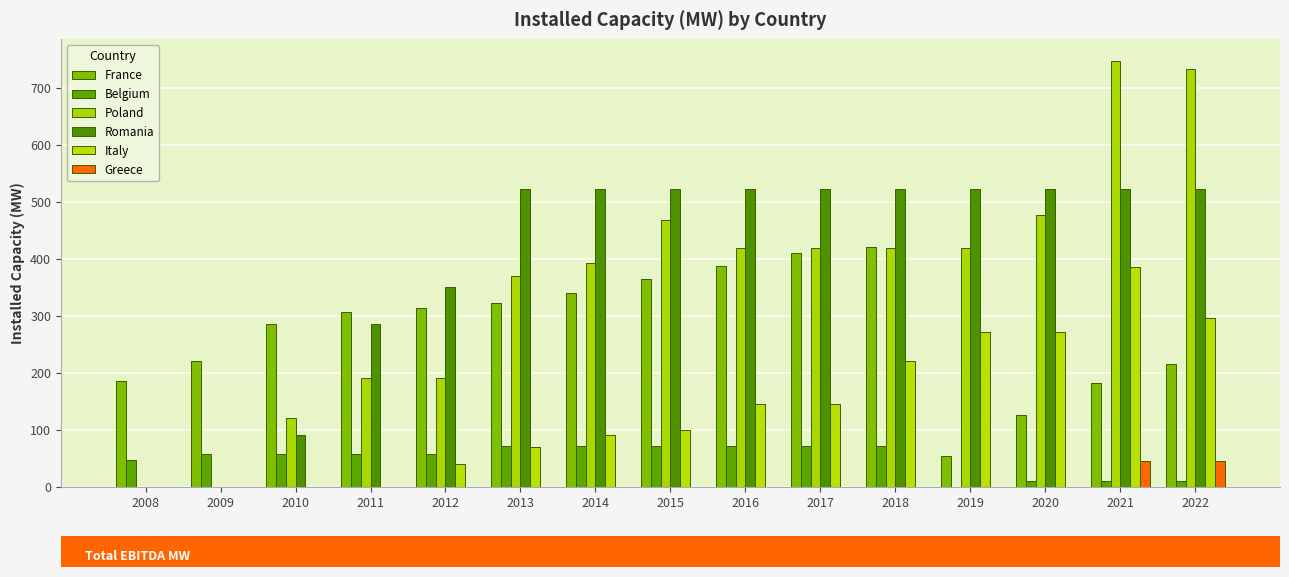

How many values in Belgium are above zero?

14